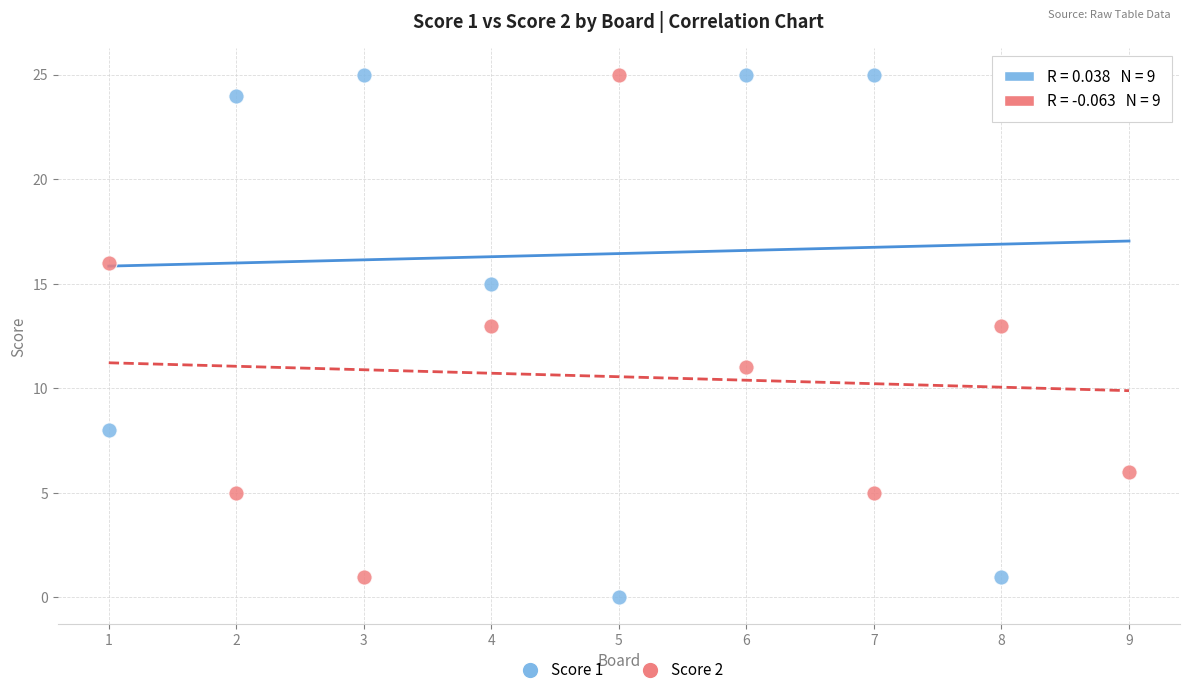

Across all data points, what is the range of X values (max minus min)?

8